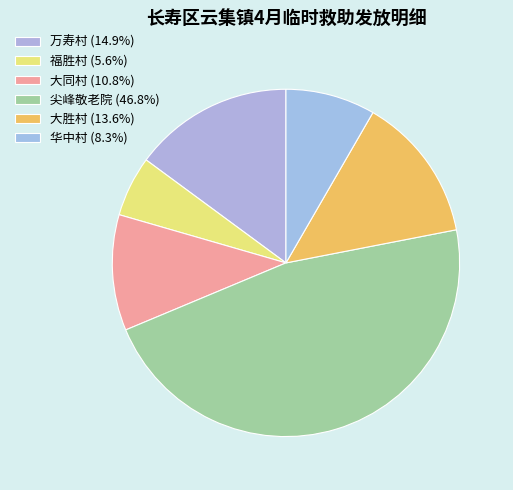

What is the smallest slice in the pie chart?

福胜村